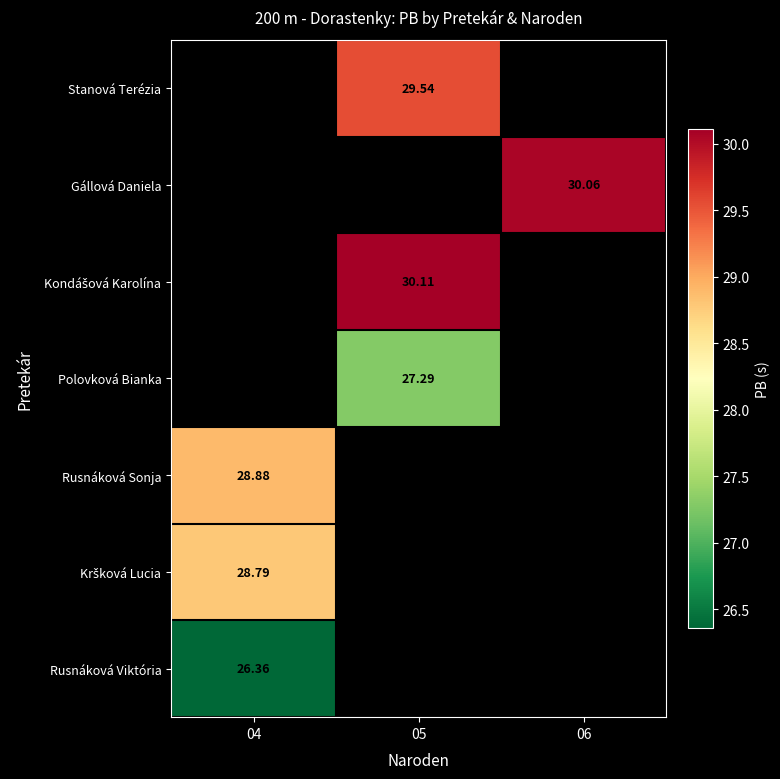

Which has a higher value, 04 or 06?

06